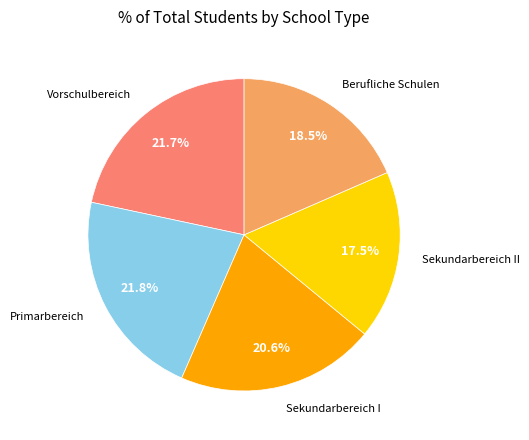

Is there a majority slice in this chart?

No